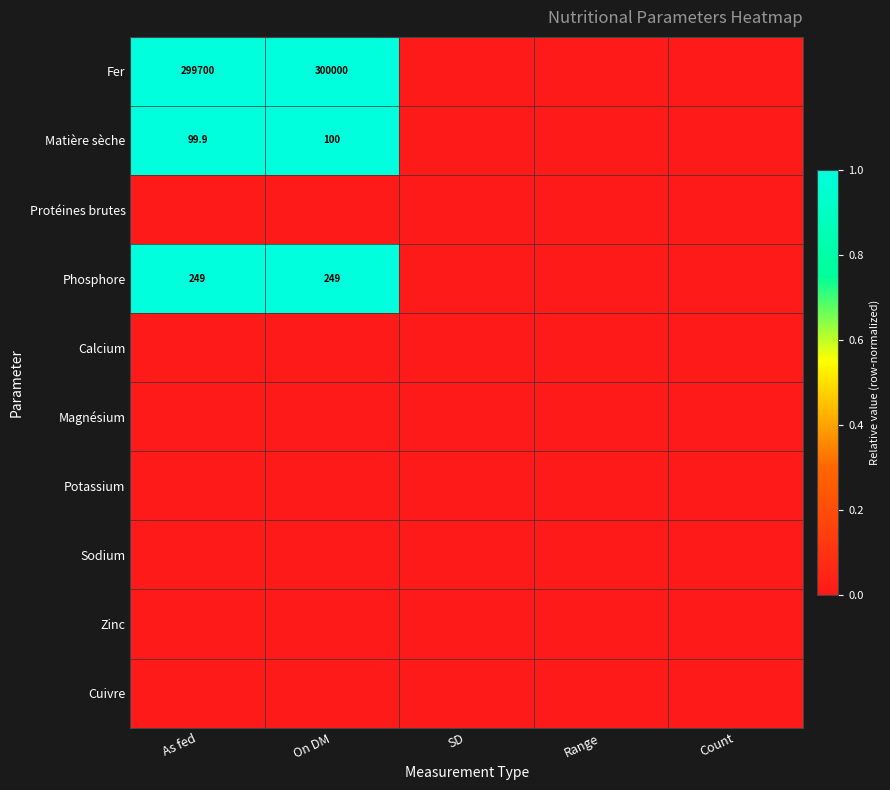

Which series has the largest range (max minus min)?

Fer